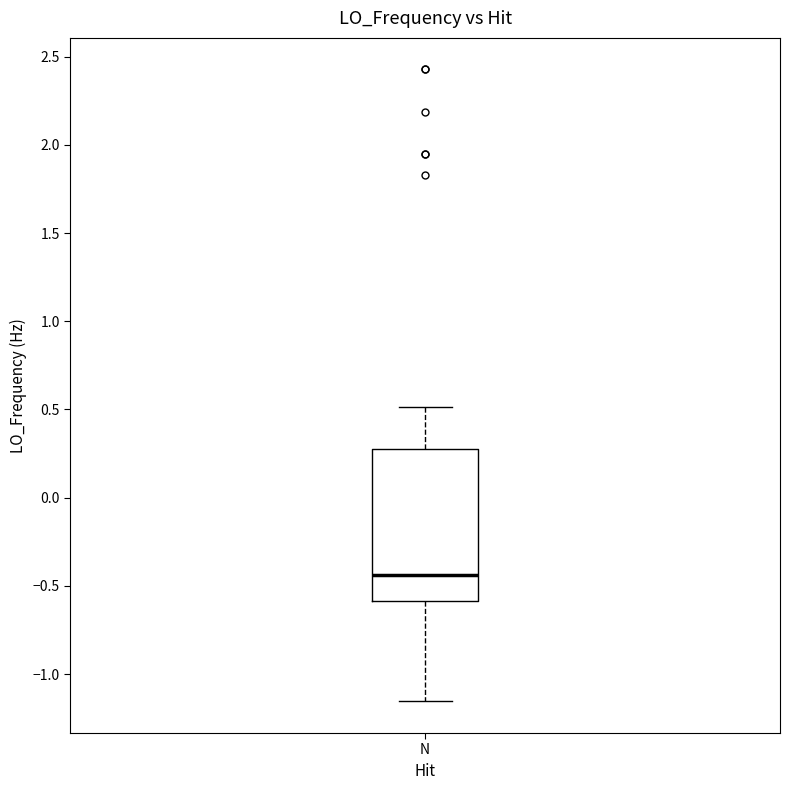

Where is the lower edge of the box for N on the y-axis? The values are not printed on the chart, so give them approximately, as read against the axis.

-0.60